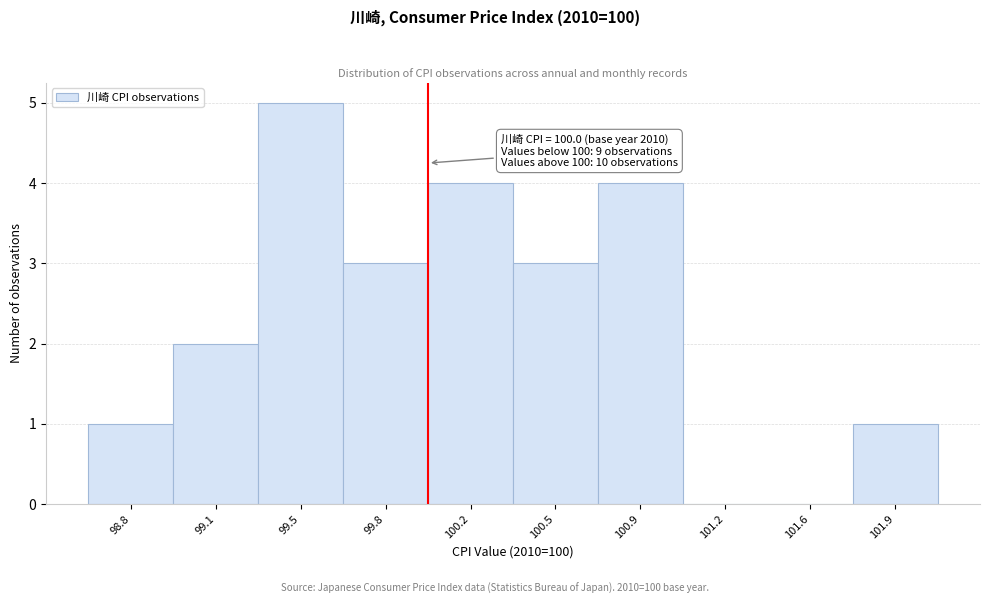

Over which range of the x-axis is the bar tallest?

99.30 to 99.65